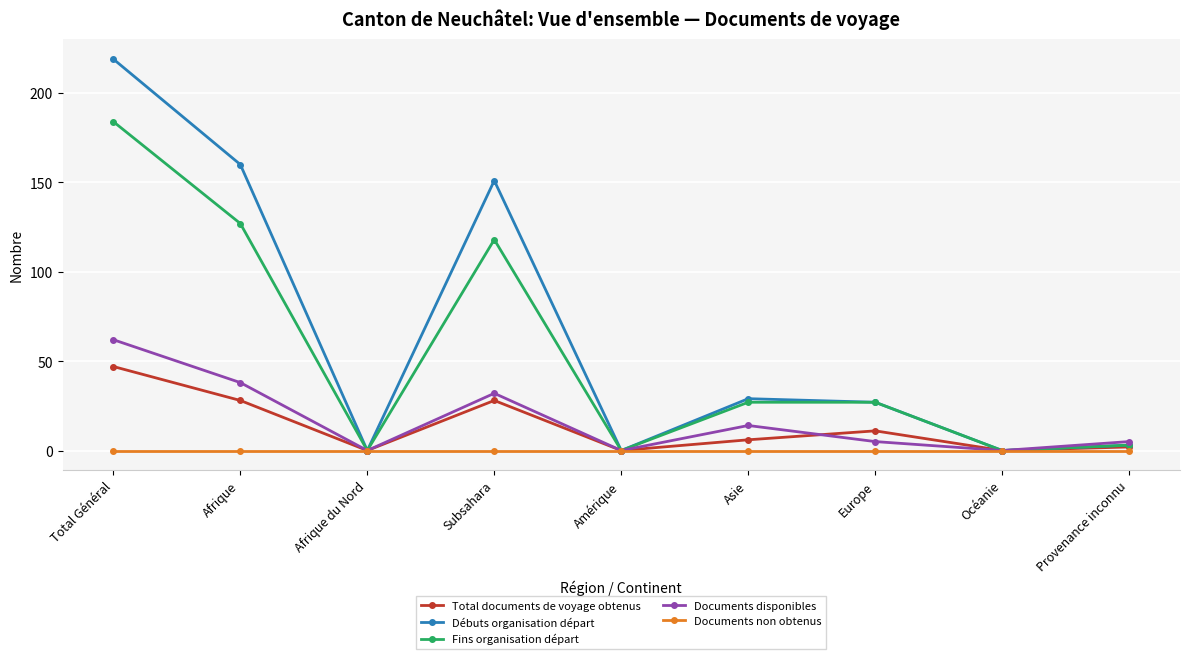

At which category is the sum across all series the highest?

Total Général